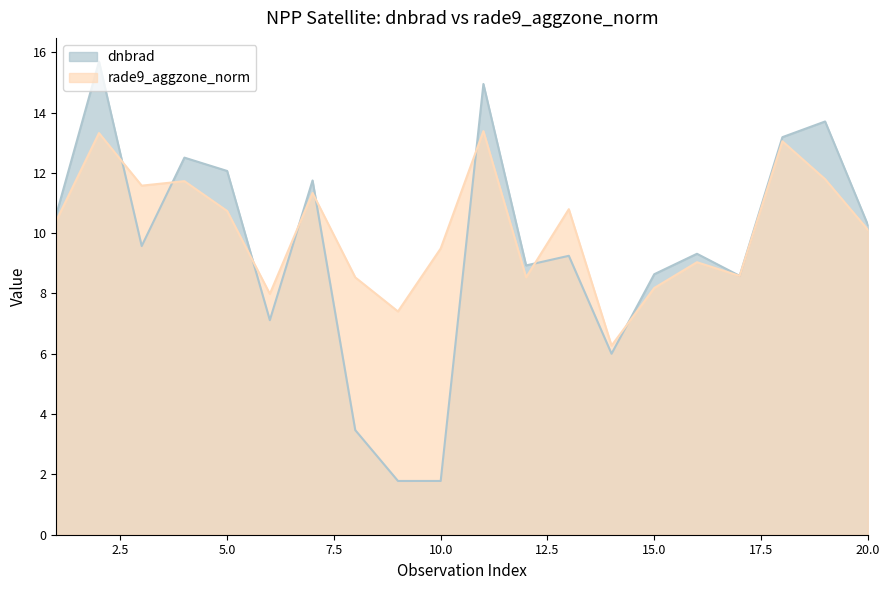

After their last crossing, which series has the higher values: dnbrad or rade9_aggzone_norm?

dnbrad